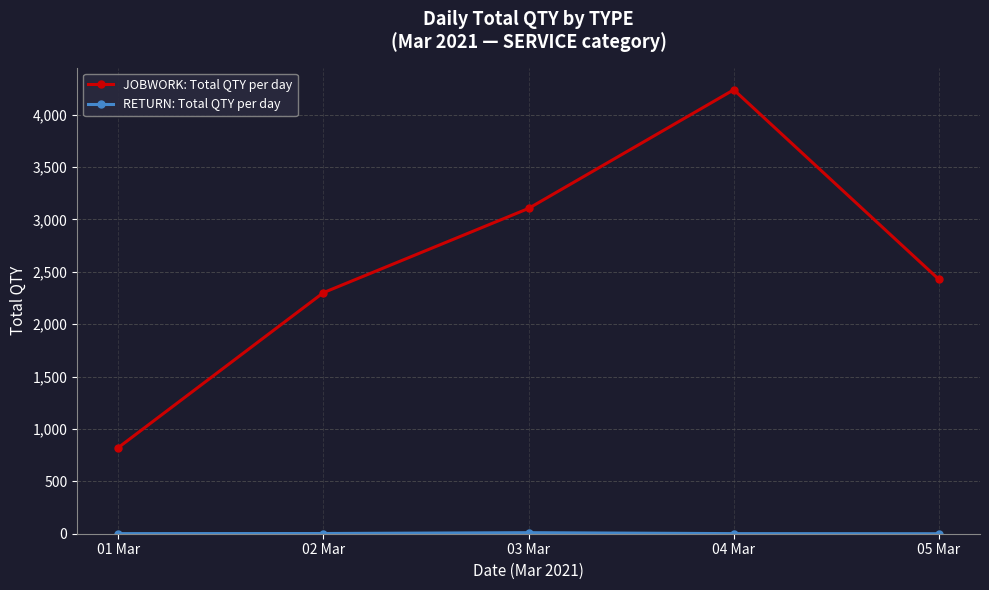

List the labels in order of JOBWORK: Total QTY per day value, largest first.

04 Mar, 03 Mar, 05 Mar, 02 Mar, 01 Mar